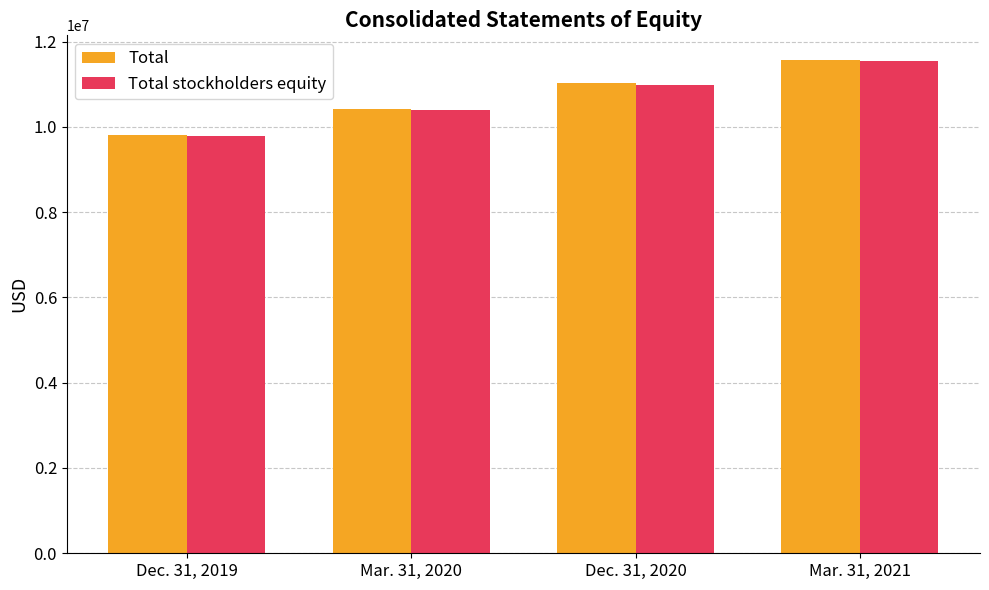

What is the maximum value shown in the chart?

11567013